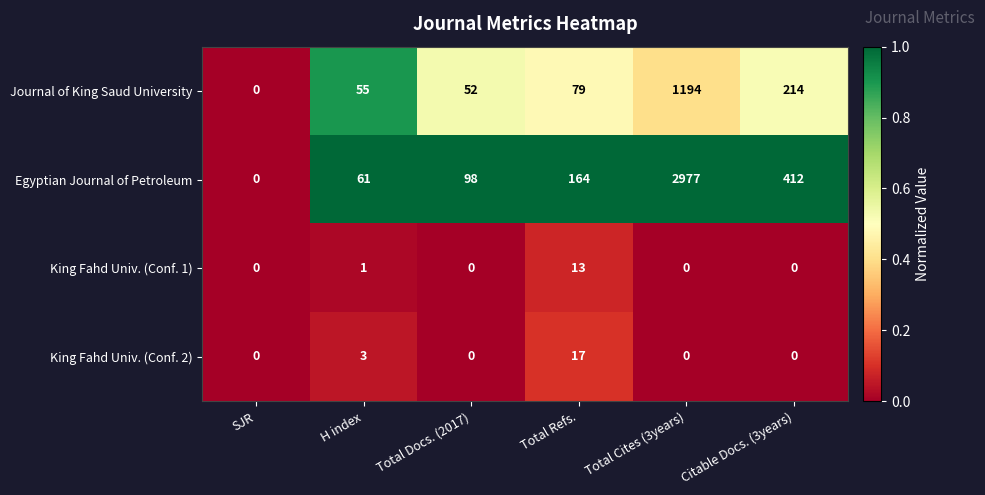

Rank the series by their maximum value, from lowest to highest.

King Fahd Univ. (Conf. 1), King Fahd Univ. (Conf. 2), Journal of King Saud University, Egyptian Journal of Petroleum